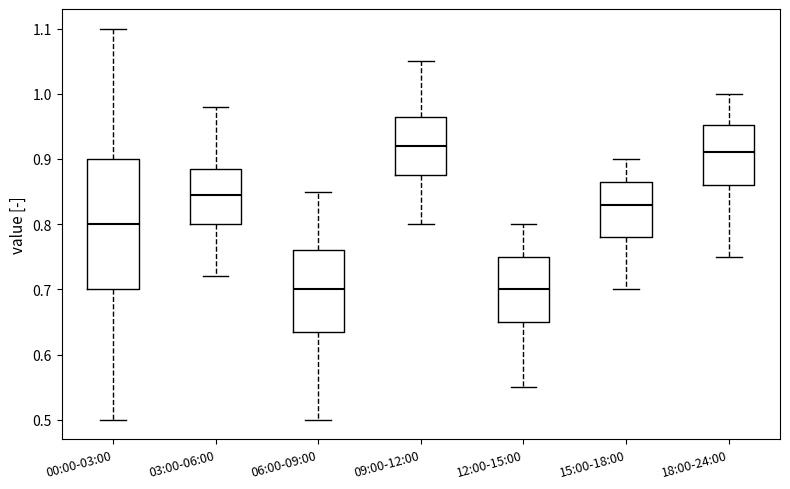

Reading left to right, read every box against the y-axis: the position of its median line, the range the box covers, and the ends of its whiskers. The values are not printed on the chart, so give them approximately, as read against the axis.

00:00-03:00: median 0.80, box 0.70 to 0.90, whiskers 0.50 to 1.10
03:00-06:00: median 0.85, box 0.80 to 0.89, whiskers 0.72 to 0.98
06:00-09:00: median 0.70, box 0.64 to 0.76, whiskers 0.50 to 0.85
09:00-12:00: median 0.92, box 0.88 to 0.97, whiskers 0.80 to 1.05
12:00-15:00: median 0.70, box 0.65 to 0.75, whiskers 0.55 to 0.80
15:00-18:00: median 0.83, box 0.78 to 0.87, whiskers 0.70 to 0.90
18:00-24:00: median 0.91, box 0.86 to 0.95, whiskers 0.75 to 1.00